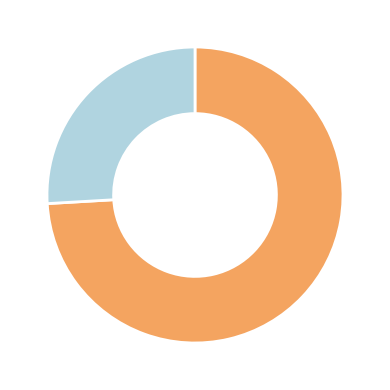

Is there a majority slice in this chart?

Yes